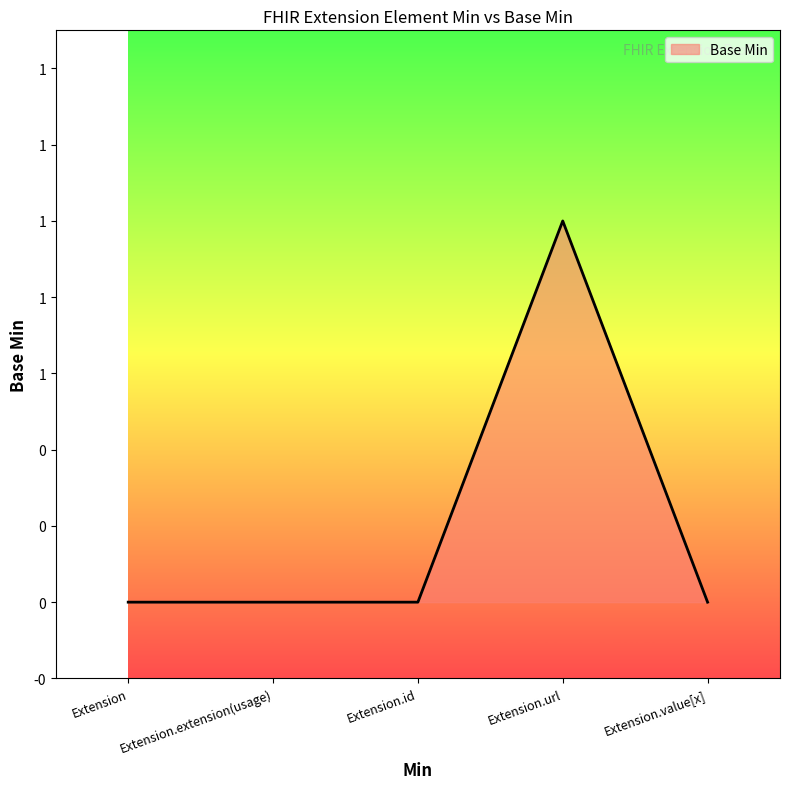

Does the chart display data point markers on the line(s)?

No